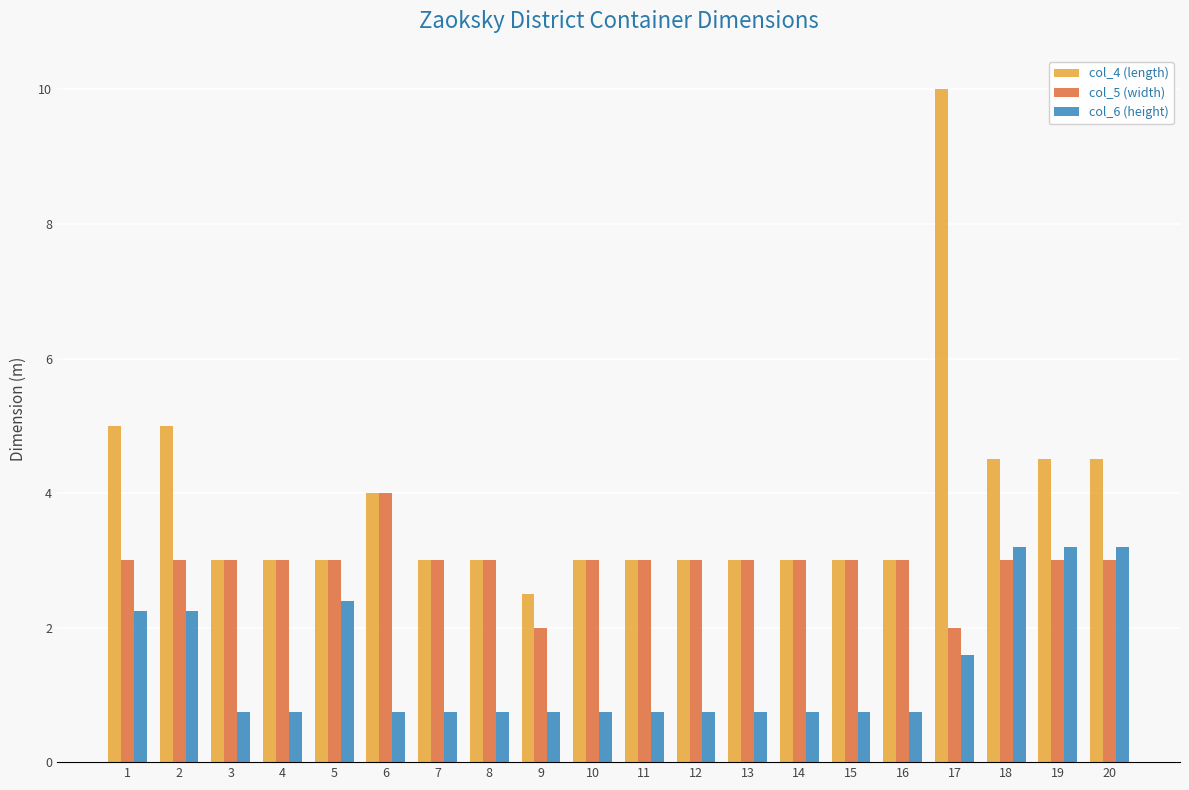

How many bars are there in each group?

3